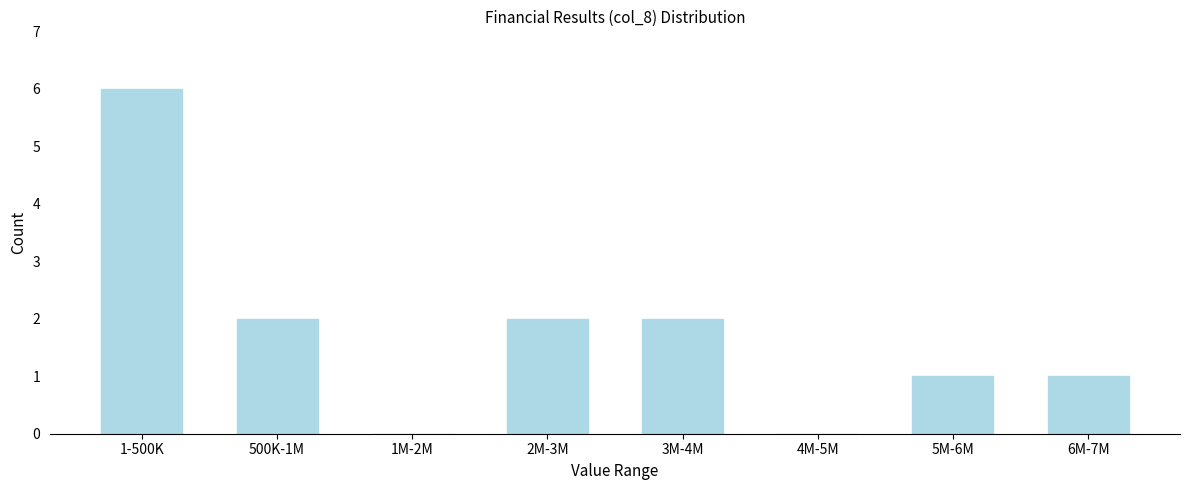

Reading left to right, extract all data points from this chart.

1-500K=6	500K-1M=2	1M-2M=0	2M-3M=2	3M-4M=2	4M-5M=0	5M-6M=1	6M-7M=1